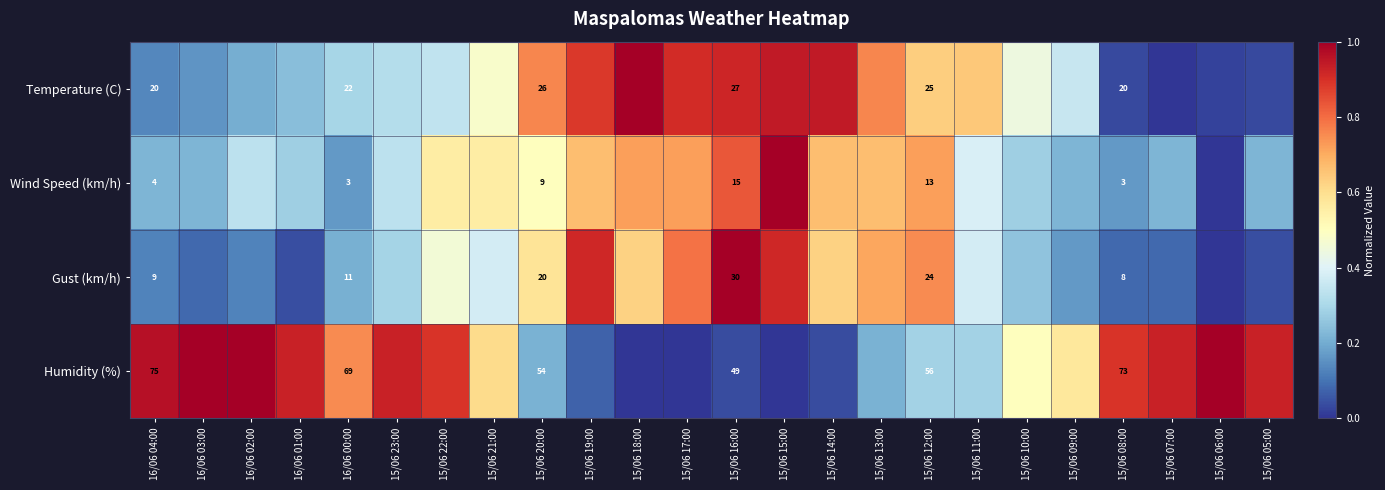

At which label does Temperature (C) reach its minimum?

15/06 07:00